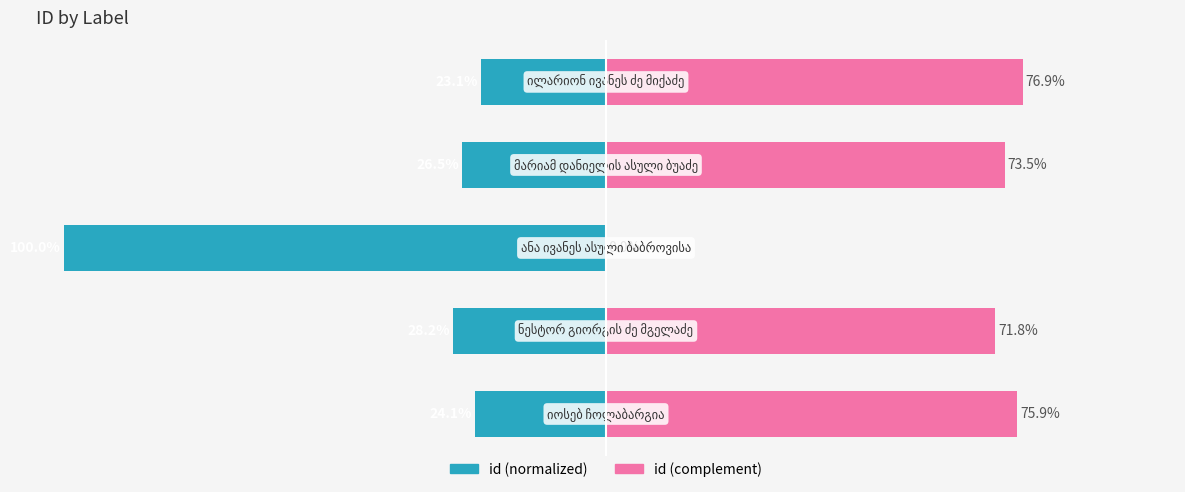

Reading left to right, what are all the values shown in this chart?

id (left): -24.1	-28.2	-100.0	-26.5	-23.1
id (right): 75.9	71.8	0.0	73.5	76.9